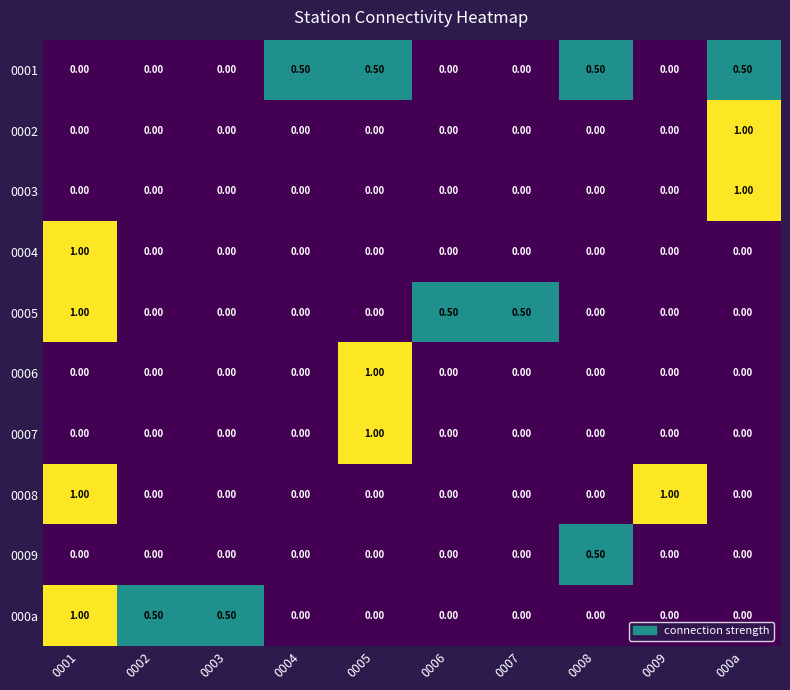

At how many categories does at least one series exceed 0?

10